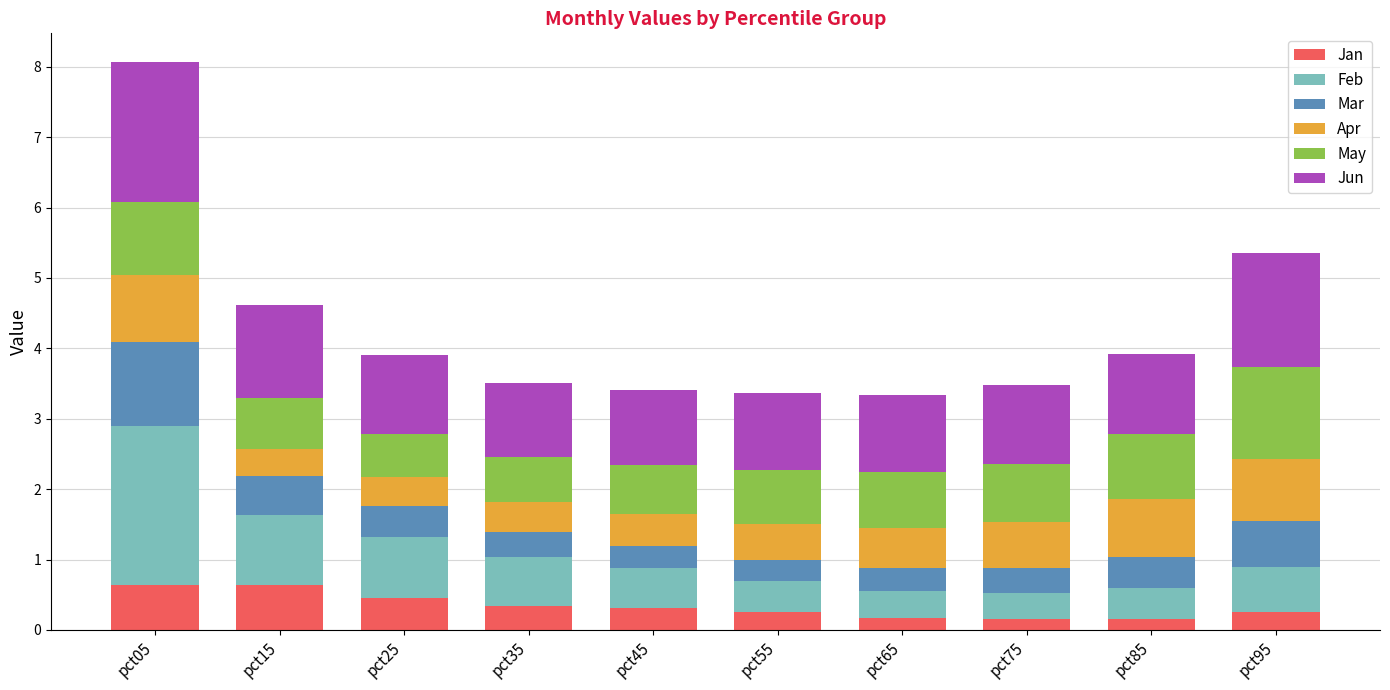

At which category is the sum across all series the highest?

pct05